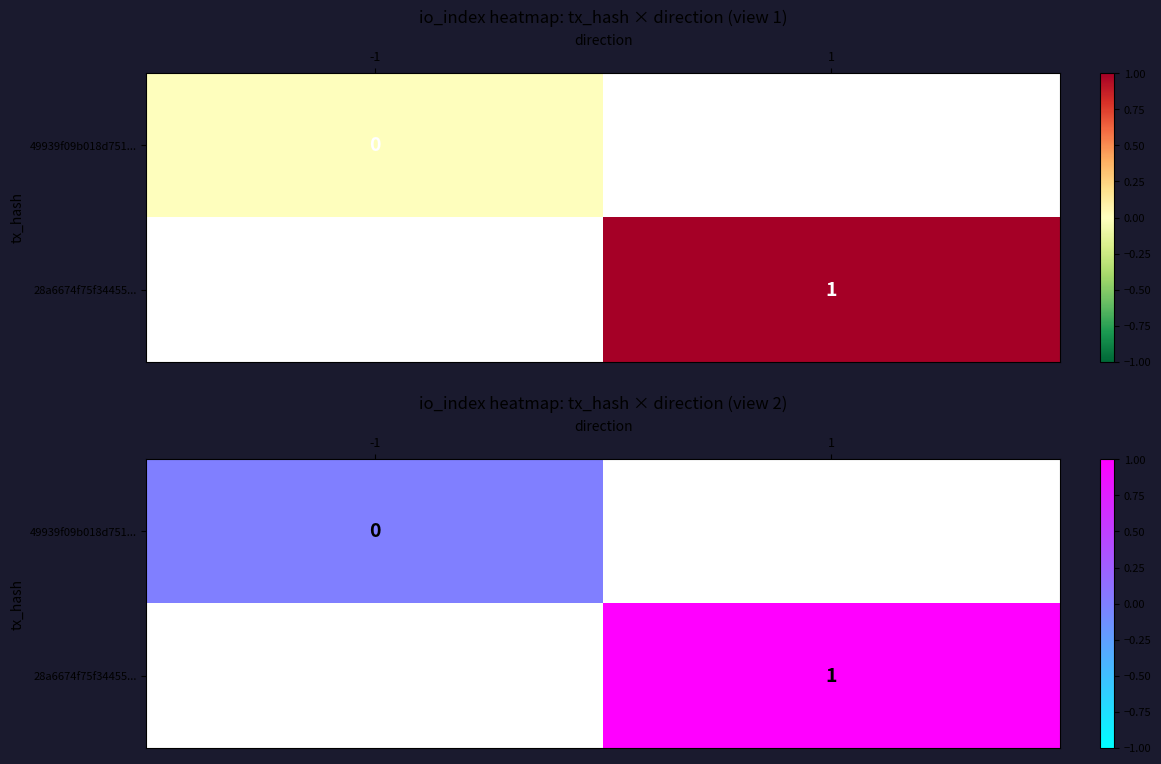

List the labels in order of 49939f09b018d751... value, largest first.

-1, 1